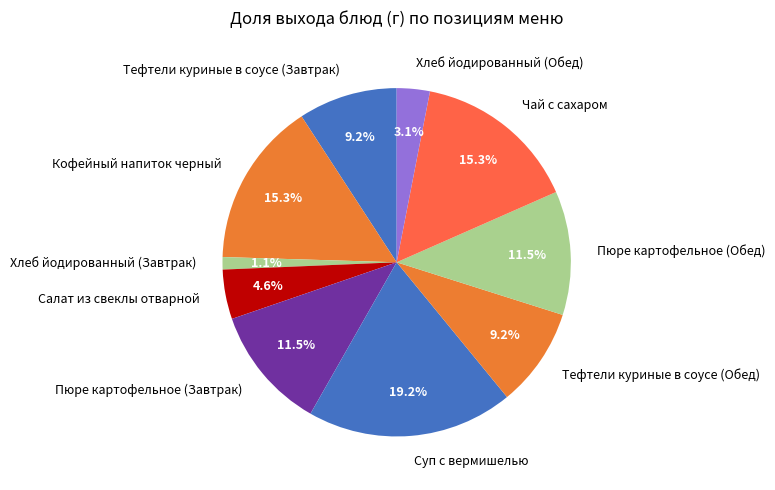

Which slice is the smallest?

Хлеб йодированный (Завтрак)